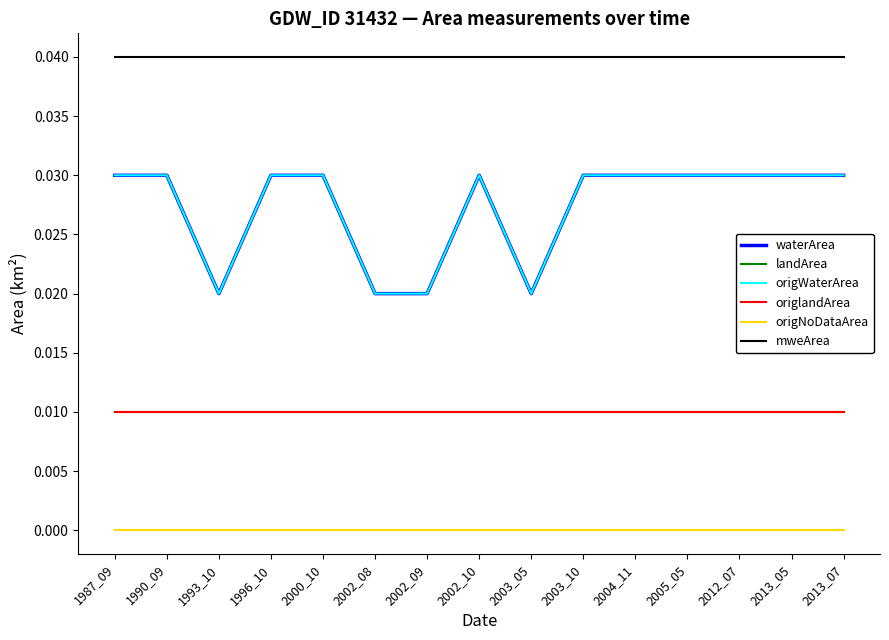

Is this an area chart (filled region under the line)?

No